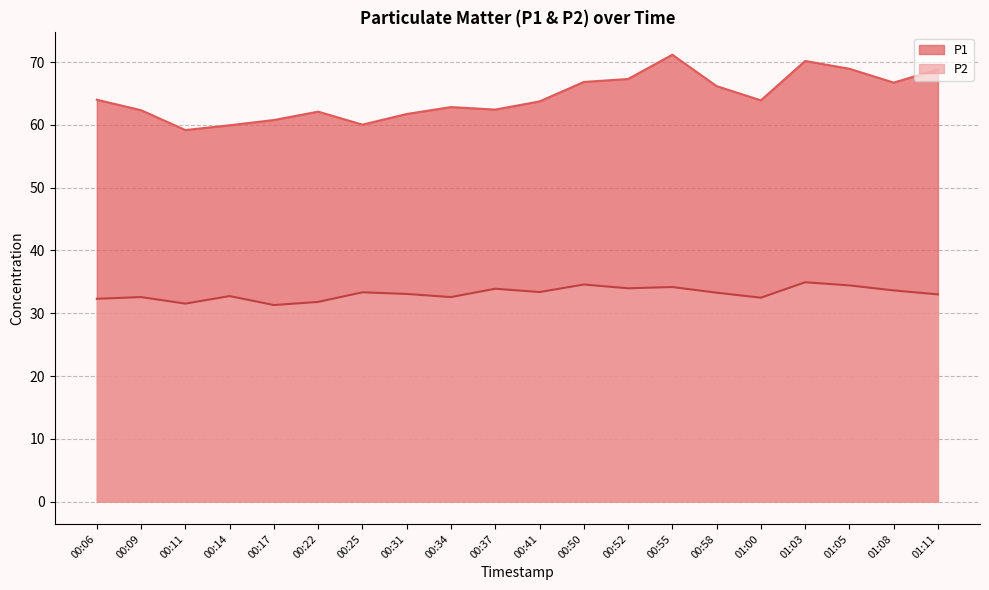

Reading left to right, list all the values displayed in this chart.

P1: 64.0	62.3	59.2	59.9	60.8	62.1	60.0	61.7	62.8	62.4	63.7	66.8	67.3	71.2	66.2	63.9	70.2	68.9	66.7	68.8
P2: 32.3	32.6	31.5	32.7	31.3	31.8	33.3	33.1	32.6	33.9	33.4	34.6	34.0	34.2	33.3	32.5	34.9	34.4	33.6	33.0